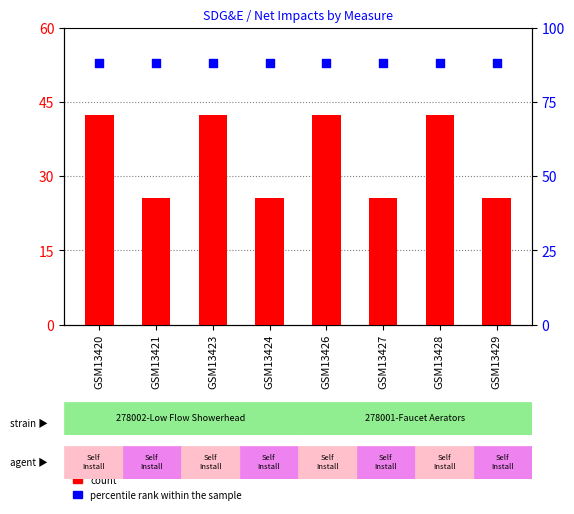

Which series has the widest spread of Y values?

count